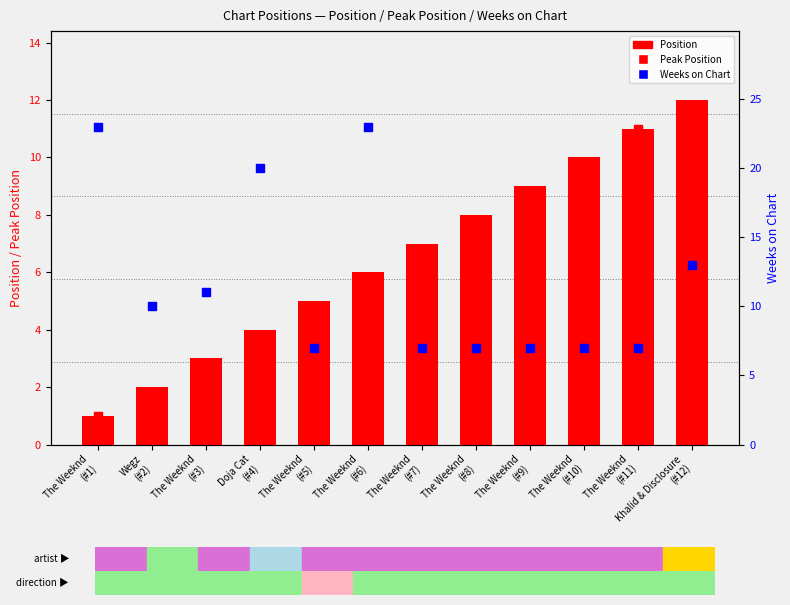

Which series reaches the maximum Y coordinate?

Weeks on Chart